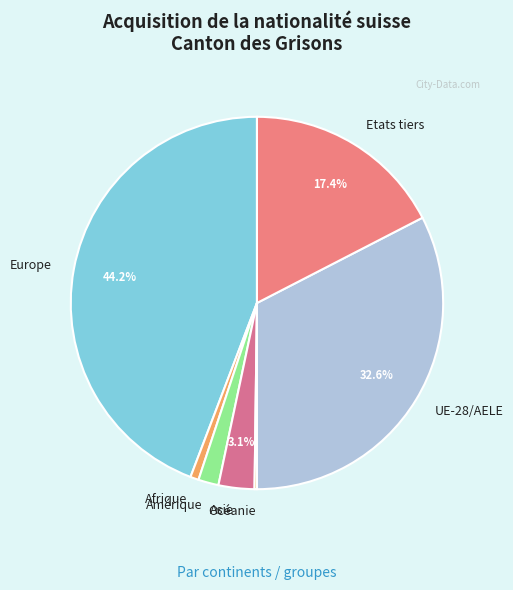

Is there any slice that represents more than half of the pie?

No